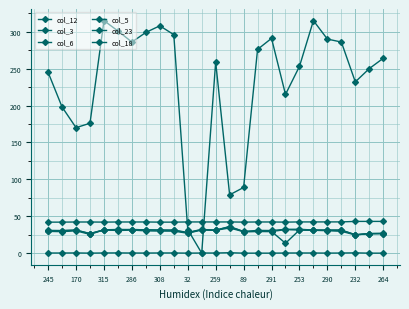

Does the chart have visible grid lines?

Yes